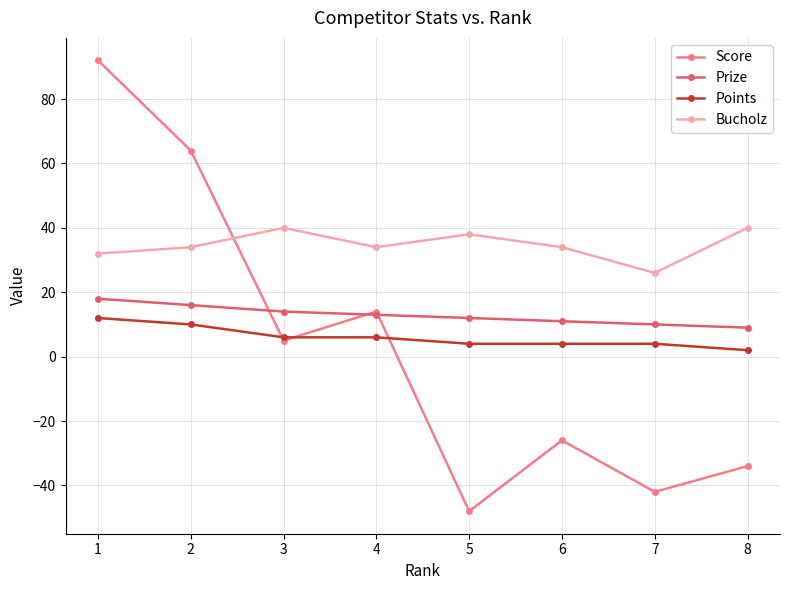

What is the highest value of the Points series?

12